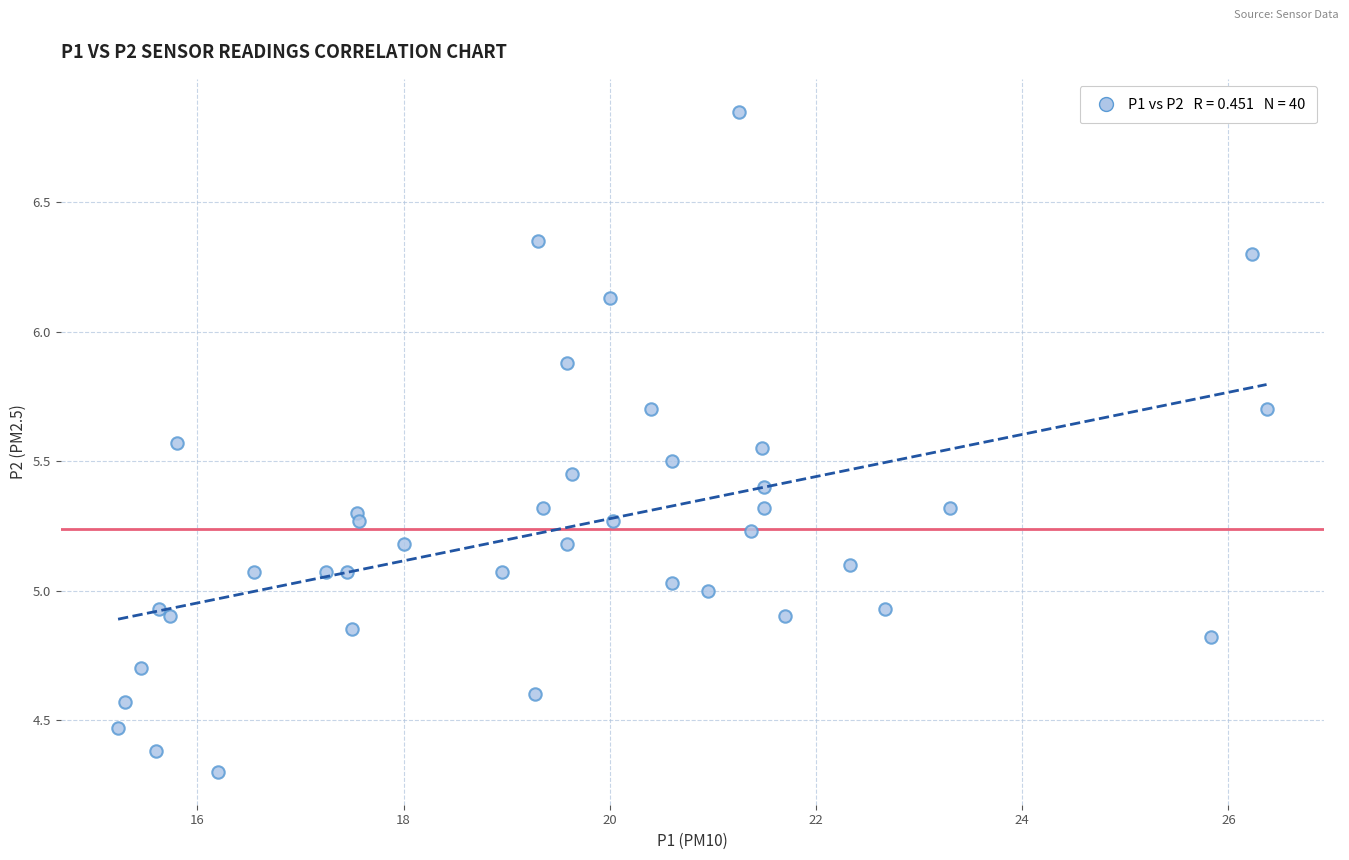

What is the range of X values (max minus min)?

11.1